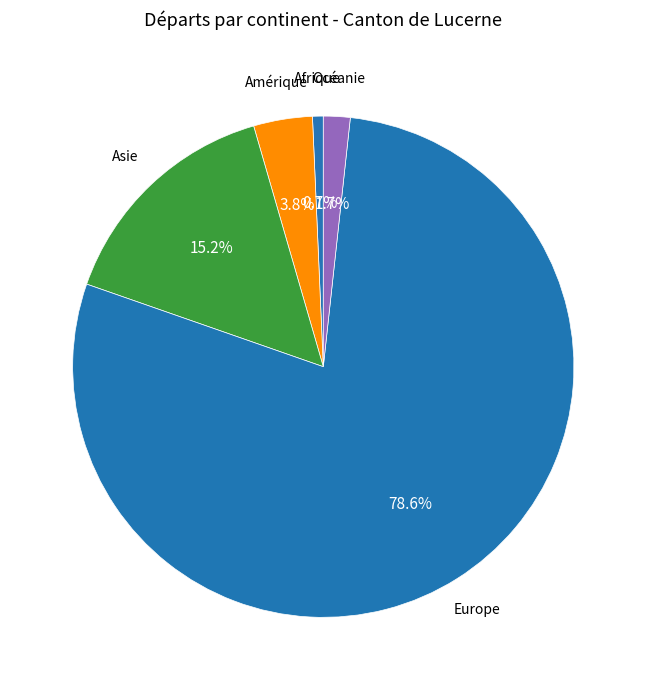

Which has a higher value, Asie or Afrique?

Asie